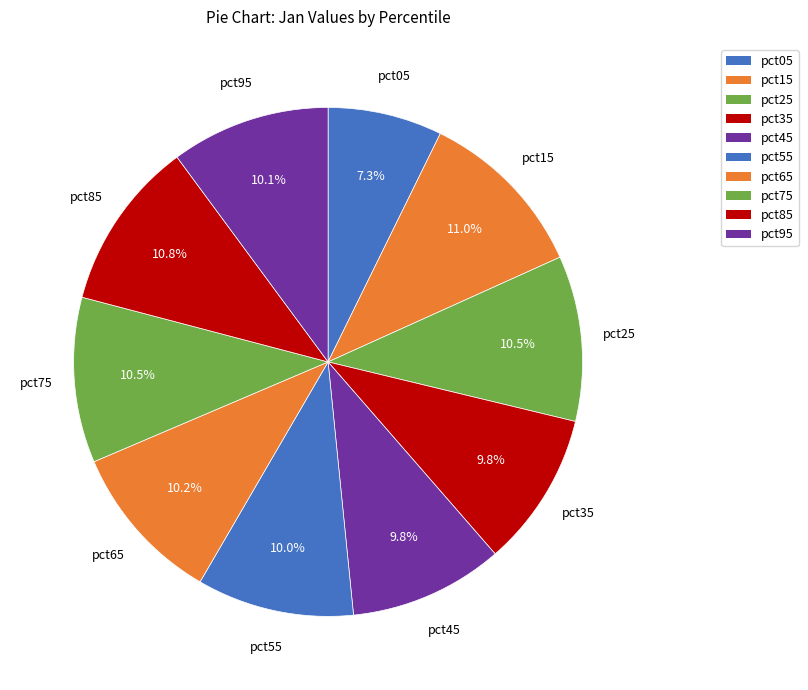

Is there a majority slice in this chart?

No